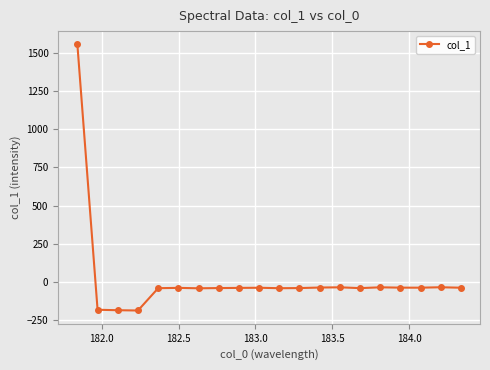

What is the sum of all values?

372.5